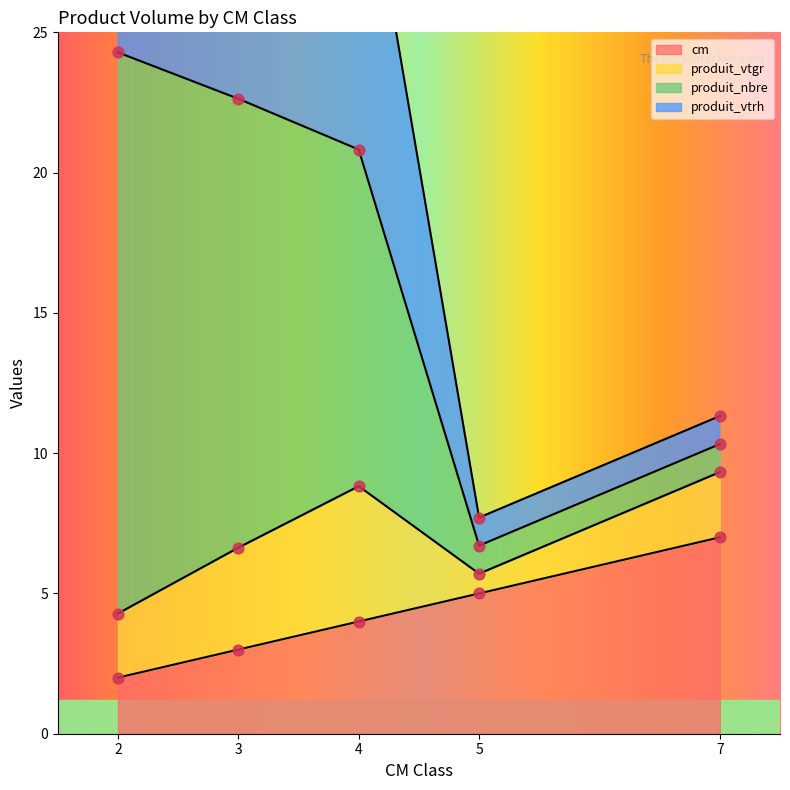

Is the value of produit_vtrh at 7 greater than the value of produit_nbre at 3?

No